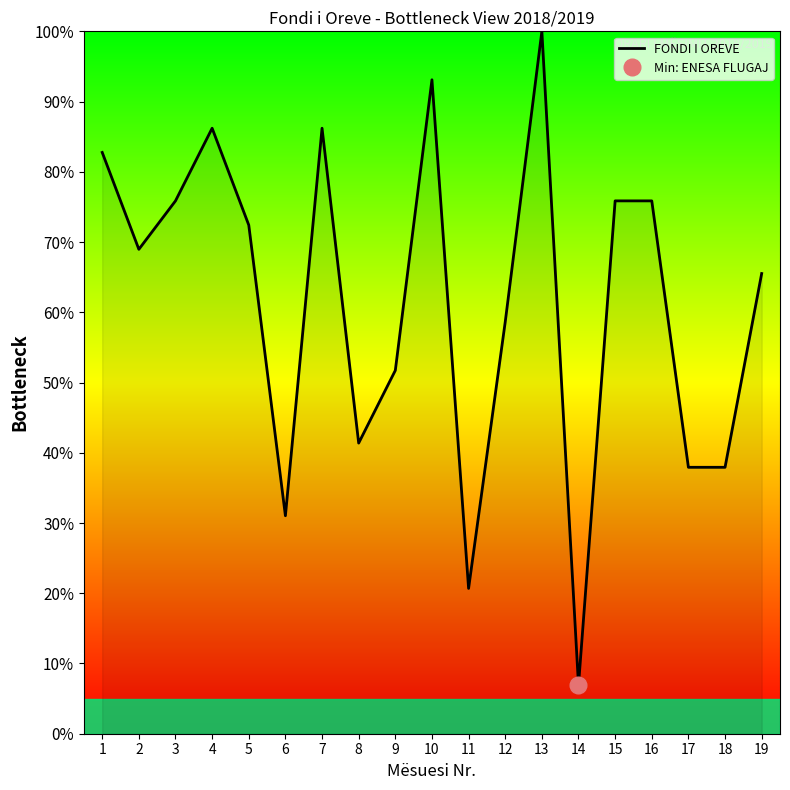

What is the sum of the values at 11 and 14?

27.6